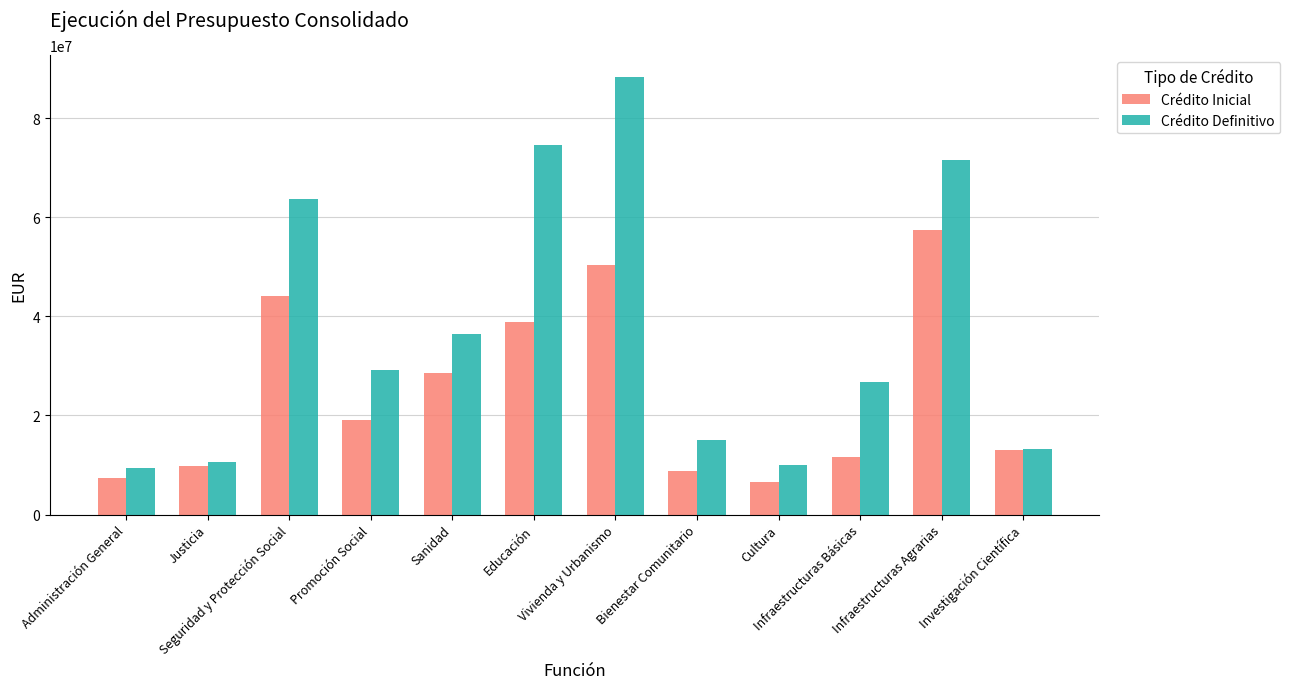

At how many categories does at least one series exceed 70673296?

3